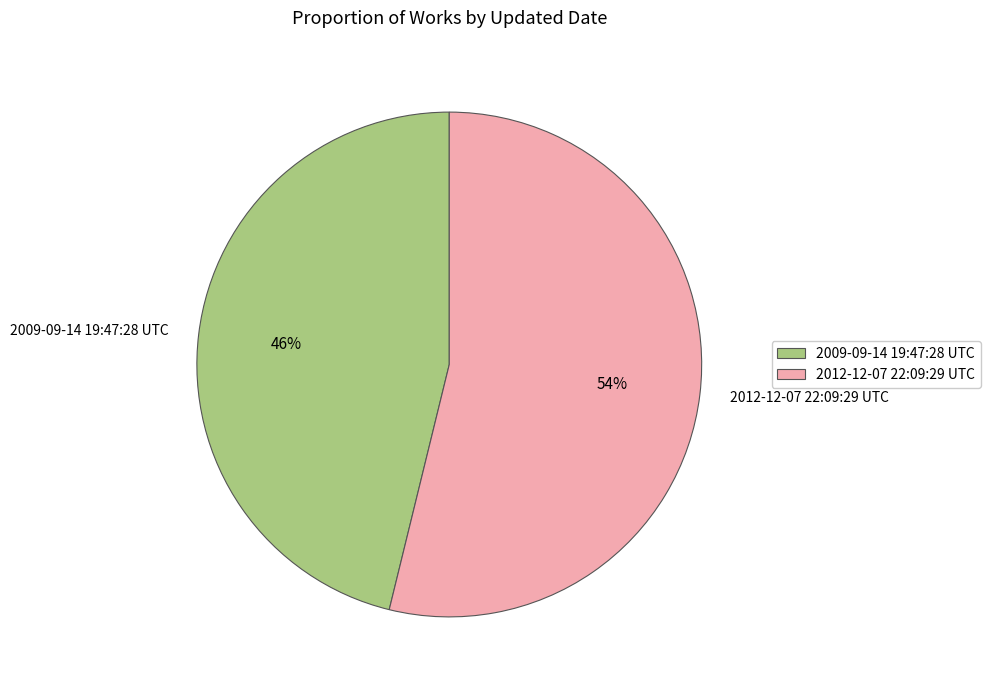

Do 2012-12-07 22:09:29 UTC and 2009-09-14 19:47:28 UTC together represent more than half of the pie?

Yes